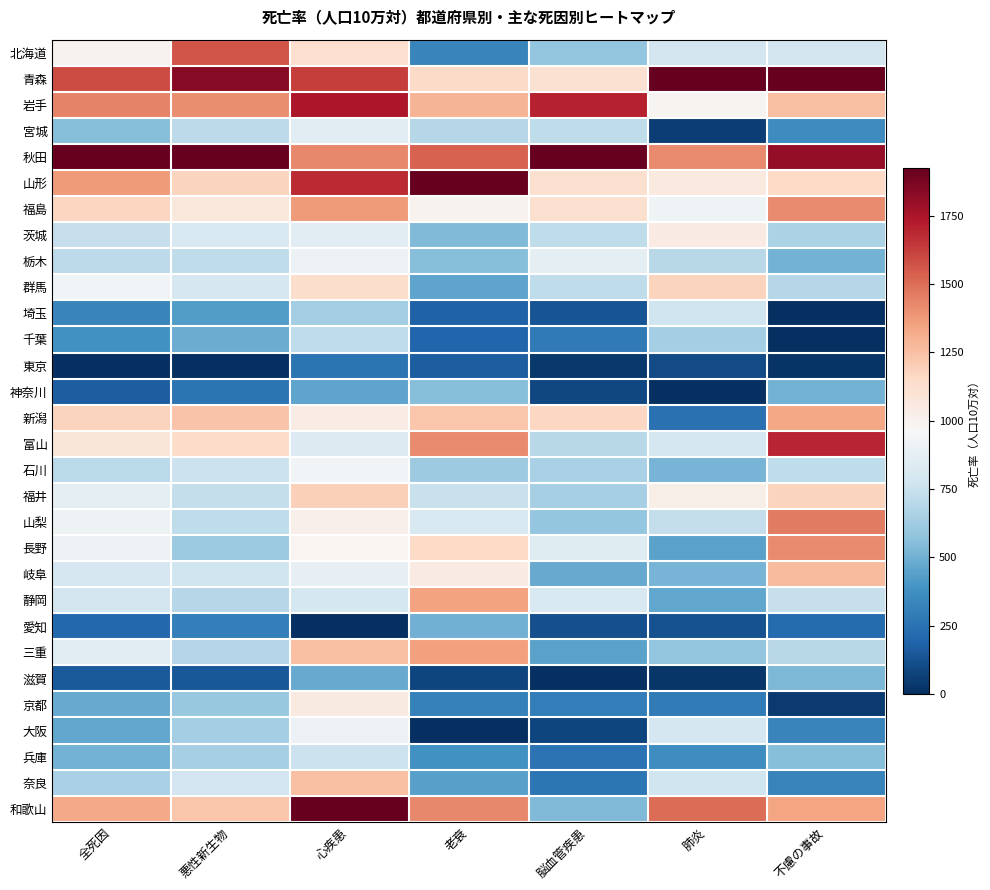

Reading left to right, list all the values displayed in this chart.

北海道: 全死因=0.5	悪性新生物=0.8	心疾患=0.6	老衰=0.2	脳血管疾患=0.3	肺炎=0.4	不慮の事故=0.4
青森: 全死因=0.8	悪性新生物=1.0	心疾患=0.8	老衰=0.6	脳血管疾患=0.6	肺炎=1.0	不慮の事故=1.0
岩手: 全死因=0.7	悪性新生物=0.7	心疾患=0.9	老衰=0.7	脳血管疾患=0.9	肺炎=0.5	不慮の事故=0.7
宮城: 全死因=0.3	悪性新生物=0.4	心疾患=0.4	老衰=0.4	脳血管疾患=0.4	肺炎=0.0	不慮の事故=0.2
秋田: 全死因=1.0	悪性新生物=1.0	心疾患=0.7	老衰=0.8	脳血管疾患=1.0	肺炎=0.7	不慮の事故=0.9
山形: 全死因=0.7	悪性新生物=0.6	心疾患=0.9	老衰=1.0	脳血管疾患=0.6	肺炎=0.5	不慮の事故=0.6
福島: 全死因=0.6	悪性新生物=0.6	心疾患=0.7	老衰=0.5	脳血管疾患=0.6	肺炎=0.5	不慮の事故=0.7
茨城: 全死因=0.4	悪性新生物=0.4	心疾患=0.4	老衰=0.3	脳血管疾患=0.4	肺炎=0.5	不慮の事故=0.3
栃木: 全死因=0.4	悪性新生物=0.4	心疾患=0.5	老衰=0.3	脳血管疾患=0.5	肺炎=0.4	不慮の事故=0.3
群馬: 全死因=0.5	悪性新生物=0.4	心疾患=0.6	老衰=0.2	脳血管疾患=0.4	肺炎=0.6	不慮の事故=0.4
埼玉: 全死因=0.2	悪性新生物=0.2	心疾患=0.3	老衰=0.1	脳血管疾患=0.1	肺炎=0.4	不慮の事故=0.0
千葉: 全死因=0.2	悪性新生物=0.3	心疾患=0.4	老衰=0.1	脳血管疾患=0.1	肺炎=0.3	不慮の事故=0.0
東京: 全死因=0.0	悪性新生物=0.0	心疾患=0.1	老衰=0.1	脳血管疾患=0.0	肺炎=0.1	不慮の事故=0.0
神奈川: 全死因=0.1	悪性新生物=0.1	心疾患=0.2	老衰=0.3	脳血管疾患=0.0	肺炎=0.0	不慮の事故=0.3
新潟: 全死因=0.6	悪性新生物=0.6	心疾患=0.5	老衰=0.6	脳血管疾患=0.6	肺炎=0.1	不慮の事故=0.7
富山: 全死因=0.6	悪性新生物=0.6	心疾患=0.4	老衰=0.7	脳血管疾患=0.4	肺炎=0.4	不慮の事故=0.9
石川: 全死因=0.4	悪性新生物=0.4	心疾患=0.5	老衰=0.3	脳血管疾患=0.3	肺炎=0.3	不慮の事故=0.4
福井: 全死因=0.5	悪性新生物=0.4	心疾患=0.6	老衰=0.4	脳血管疾患=0.3	肺炎=0.5	不慮の事故=0.6
山梨: 全死因=0.5	悪性新生物=0.4	心疾患=0.5	老衰=0.4	脳血管疾患=0.3	肺炎=0.4	不慮の事故=0.8
長野: 全死因=0.5	悪性新生物=0.3	心疾患=0.5	老衰=0.6	脳血管疾患=0.4	肺炎=0.2	不慮の事故=0.7
岐阜: 全死因=0.4	悪性新生物=0.4	心疾患=0.5	老衰=0.5	脳血管疾患=0.2	肺炎=0.3	不慮の事故=0.7
静岡: 全死因=0.4	悪性新生物=0.4	心疾患=0.4	老衰=0.7	脳血管疾患=0.4	肺炎=0.2	不慮の事故=0.4
愛知: 全死因=0.1	悪性新生物=0.2	心疾患=0.0	老衰=0.3	脳血管疾患=0.1	肺炎=0.1	不慮の事故=0.1
三重: 全死因=0.4	悪性新生物=0.4	心疾患=0.7	老衰=0.7	脳血管疾患=0.2	肺炎=0.3	不慮の事故=0.4
滋賀: 全死因=0.1	悪性新生物=0.1	心疾患=0.2	老衰=0.0	脳血管疾患=0.0	肺炎=0.0	不慮の事故=0.3
京都: 全死因=0.2	悪性新生物=0.3	心疾患=0.5	老衰=0.2	脳血管疾患=0.2	肺炎=0.2	不慮の事故=0.0
大阪: 全死因=0.2	悪性新生物=0.3	心疾患=0.5	老衰=0.0	脳血管疾患=0.0	肺炎=0.4	不慮の事故=0.2
兵庫: 全死因=0.3	悪性新生物=0.3	心疾患=0.4	老衰=0.2	脳血管疾患=0.1	肺炎=0.2	不慮の事故=0.3
奈良: 全死因=0.3	悪性新生物=0.4	心疾患=0.7	老衰=0.2	脳血管疾患=0.1	肺炎=0.4	不慮の事故=0.2
和歌山: 全死因=0.7	悪性新生物=0.6	心疾患=1.0	老衰=0.7	脳血管疾患=0.3	肺炎=0.8	不慮の事故=0.7